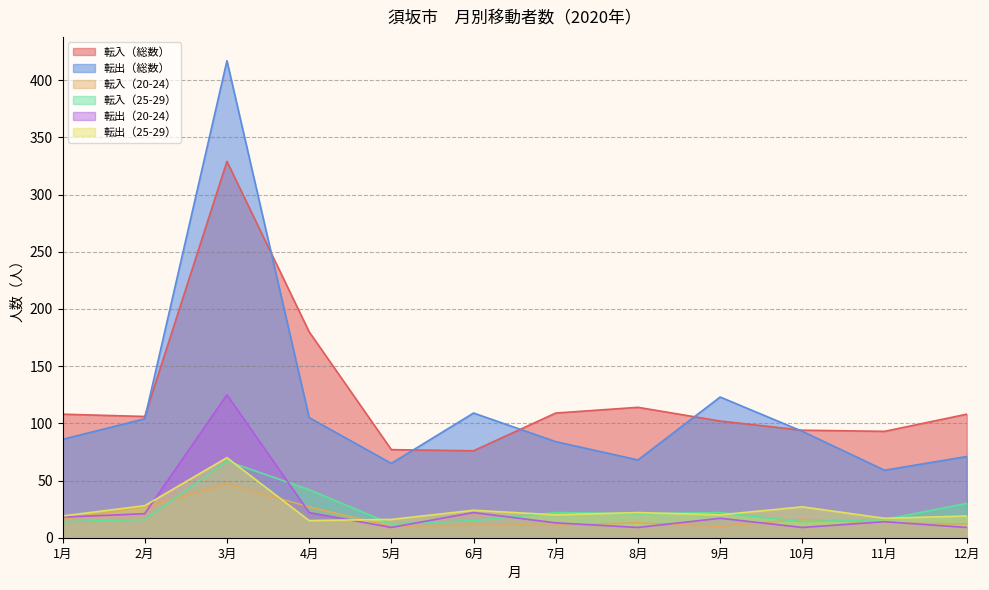

Where do 転入（25-29） and 転出（20-24） first cross each other?

3月 and 4月